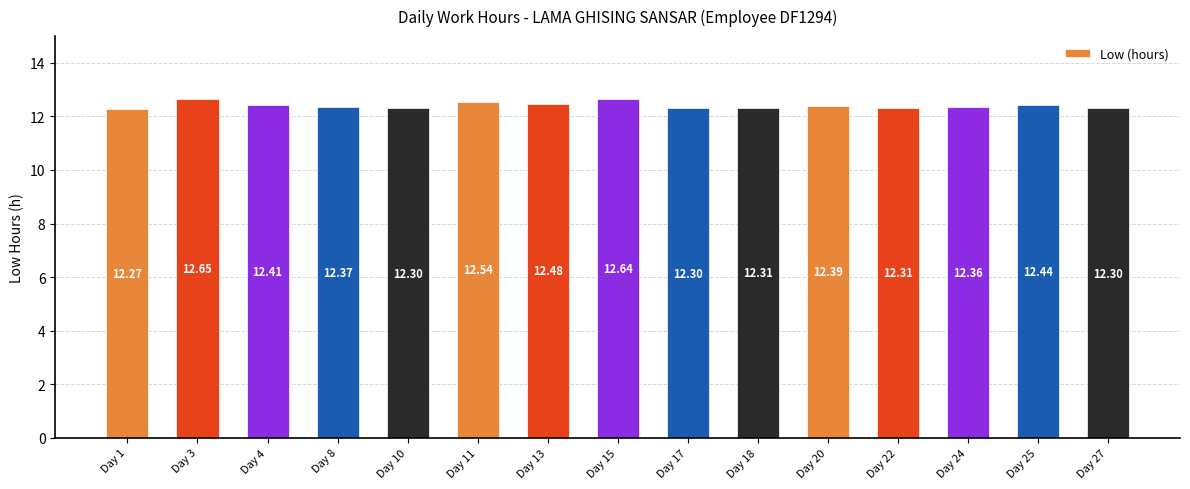

What is the sum of all values?

186.1